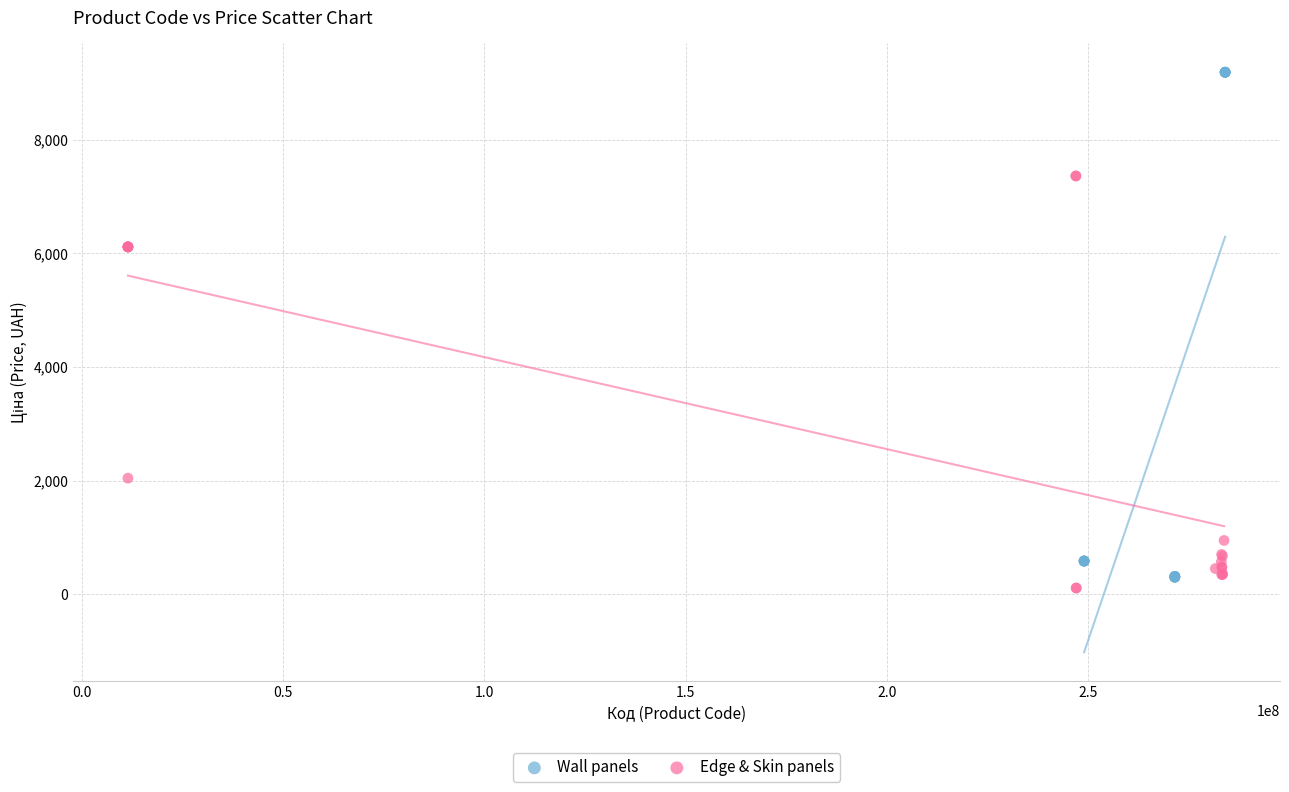

Which series has the largest Y range (max minus min)?

Wall panels